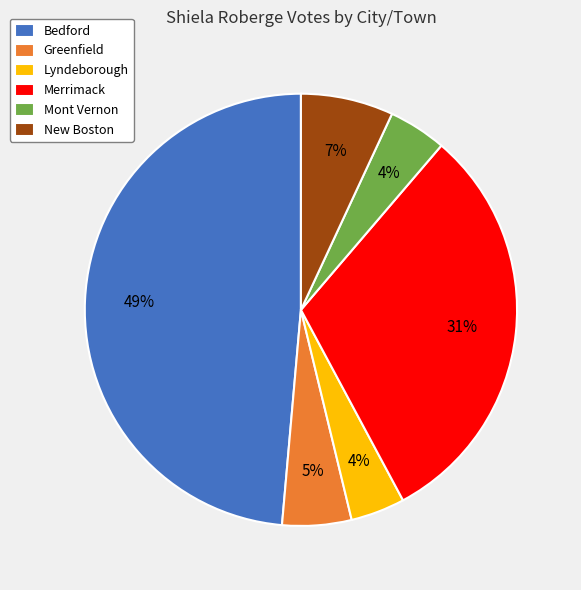

Which slice is the largest?

Bedford